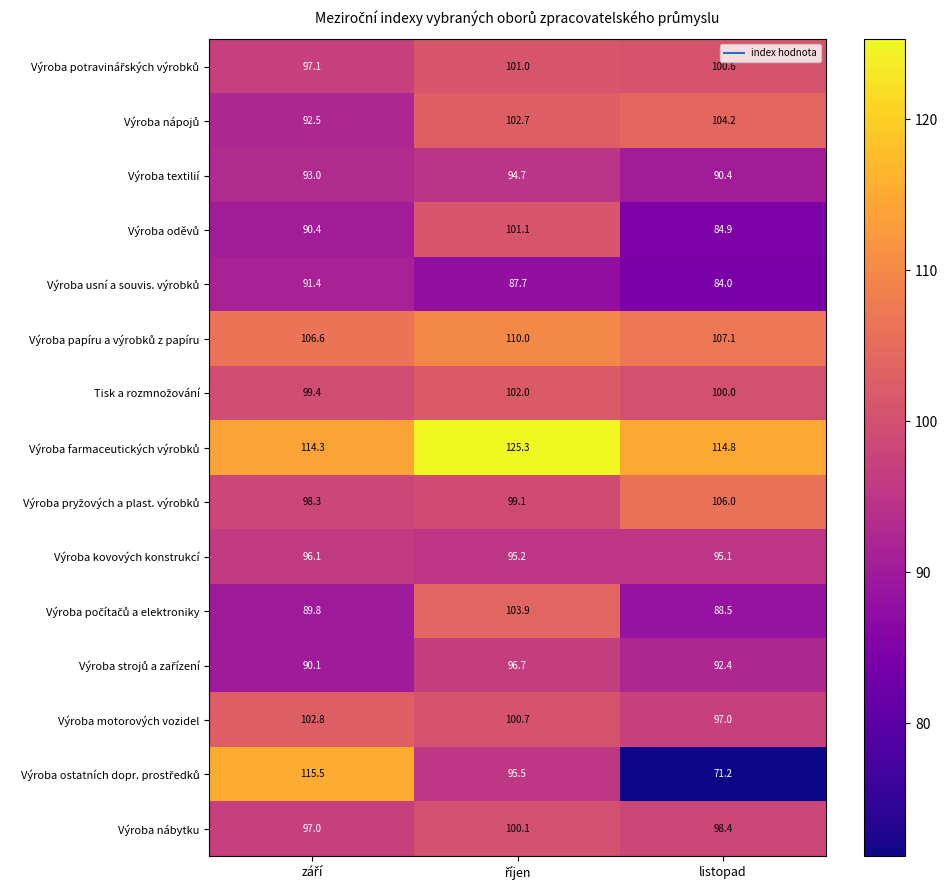

What is the minimum value shown in the chart?

71.2